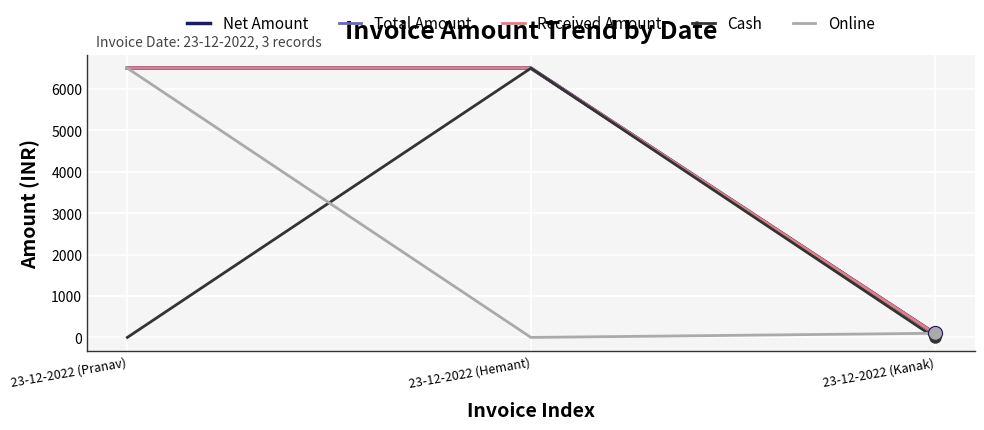

Is this an area chart (filled region under the line)?

No